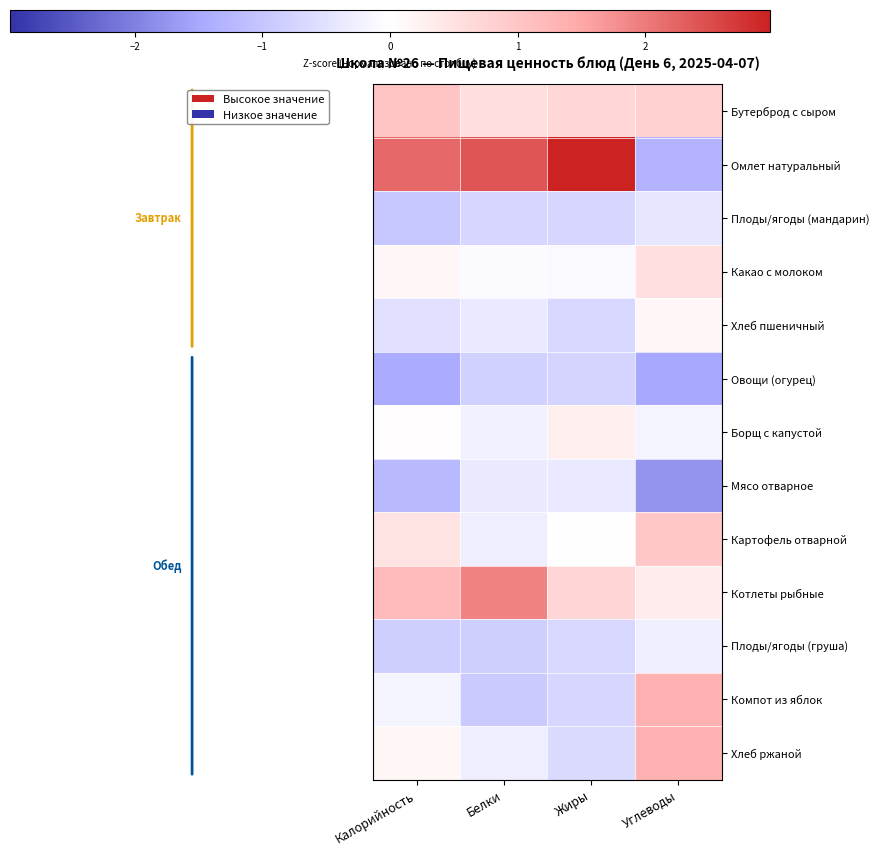

Reading left to right, what are all the values shown in this chart?

Бутерброд с сыром: Калорийность=1.0	Белки=0.6	Жиры=0.7	Углеводы=0.8
Омлет натуральный: Калорийность=2.2	Белки=2.4	Жиры=3.0	Углеводы=-1.3
Плоды/ягоды (мандарин): Калорийность=-1.0	Белки=-0.7	Жиры=-0.7	Углеводы=-0.4
Какао с молоком: Калорийность=0.1	Белки=-0.1	Жиры=-0.1	Углеводы=0.5
Хлеб пшеничный: Калорийность=-0.5	Белки=-0.4	Жиры=-0.7	Углеводы=0.1
Овощи (огурец): Калорийность=-1.5	Белки=-0.8	Жиры=-0.7	Углеводы=-1.5
Борщ с капустой: Калорийность=0.0	Белки=-0.2	Жиры=0.3	Углеводы=-0.2
Мясо отварное: Калорийность=-1.2	Белки=-0.4	Жиры=-0.4	Углеводы=-1.7
Картофель отварной: Калорийность=0.5	Белки=-0.3	Жиры=0.0	Углеводы=1.0
Котлеты рыбные: Калорийность=1.2	Белки=1.9	Жиры=0.7	Углеводы=0.3
Плоды/ягоды (груша): Калорийность=-0.9	Белки=-0.9	Жиры=-0.7	Углеводы=-0.3
Компот из яблок: Калорийность=-0.2	Белки=-0.9	Жиры=-0.7	Углеводы=1.4
Хлеб ржаной: Калорийность=0.2	Белки=-0.3	Жиры=-0.6	Углеводы=1.3